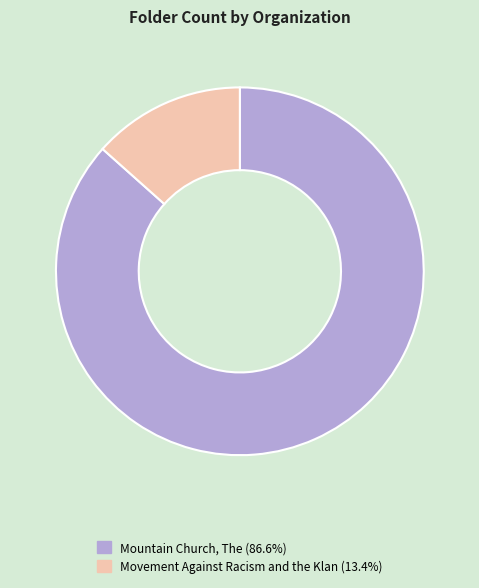

How many slices are in this pie chart?

2